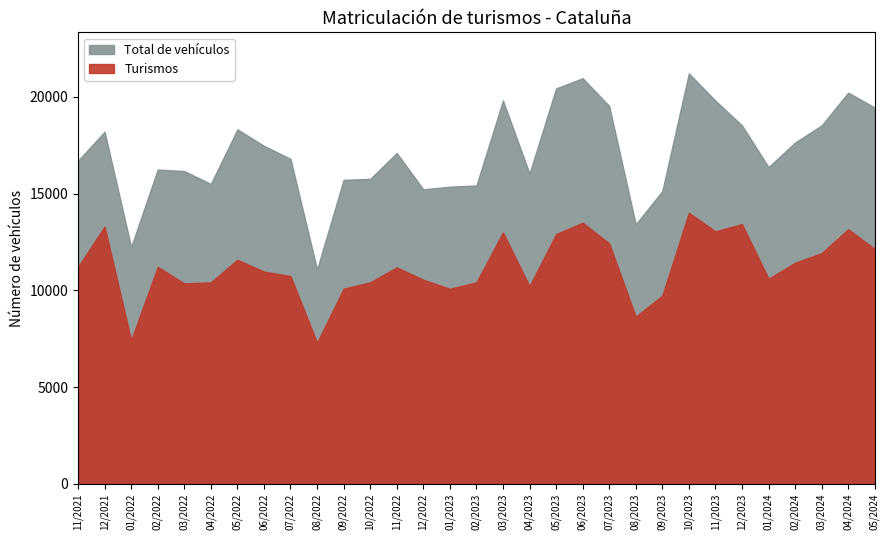

What is the average value of the Total de vehículos series?

17106